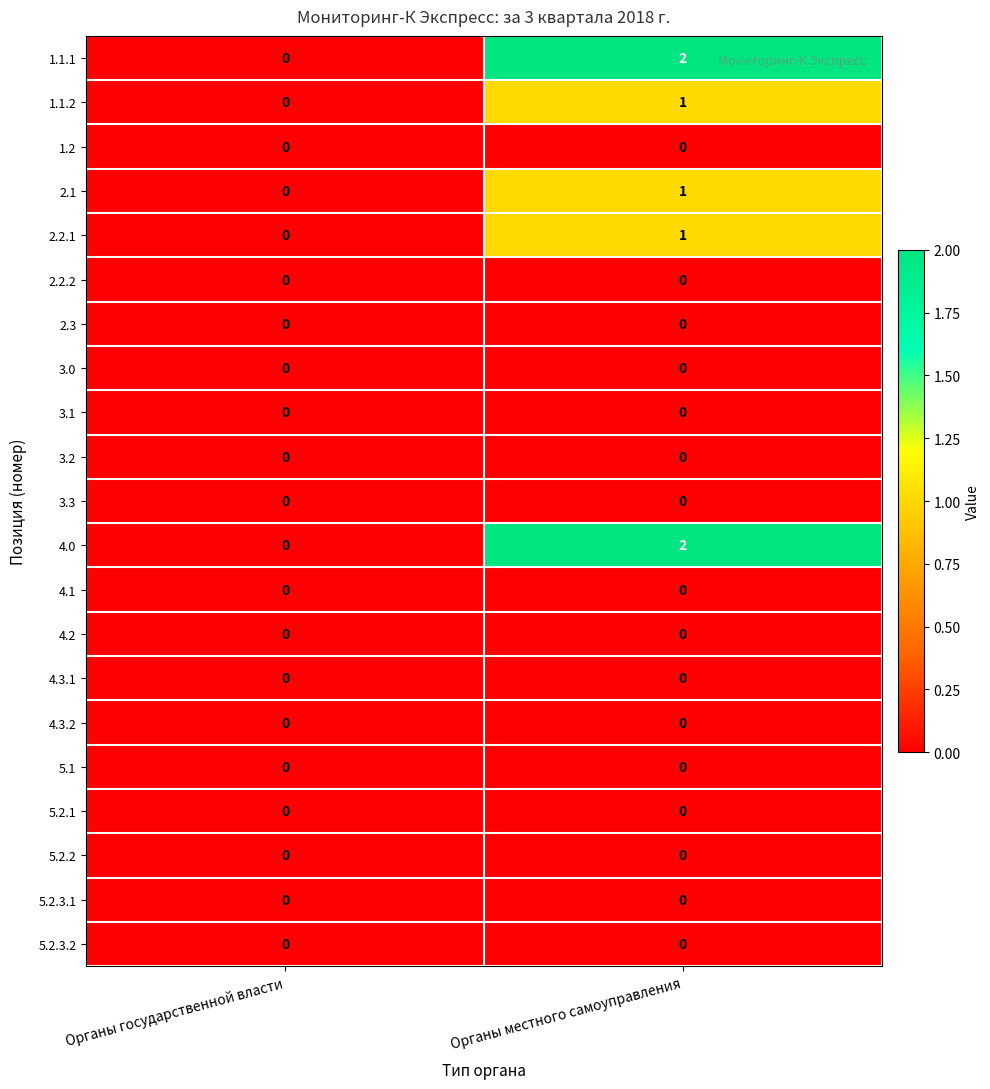

List the labels in order of 2.1 value, smallest first.

Органы государственной власти, Органы местного самоуправления